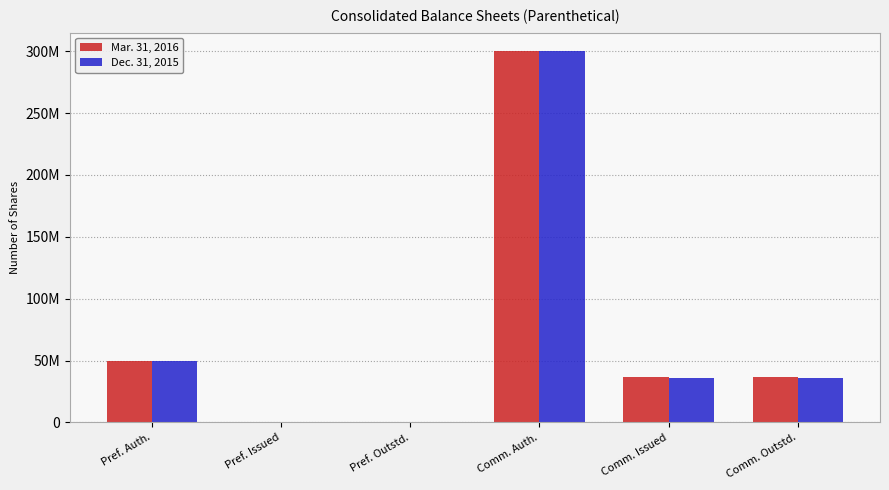

What are all the series names shown in the legend?

Mar. 31, 2016, Dec. 31, 2015